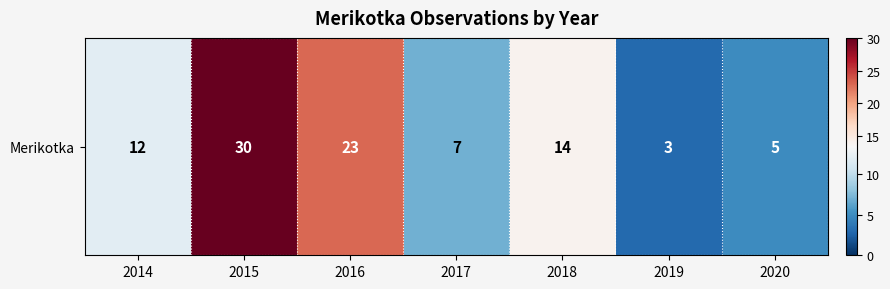

What is the difference between the maximum and minimum values?

27